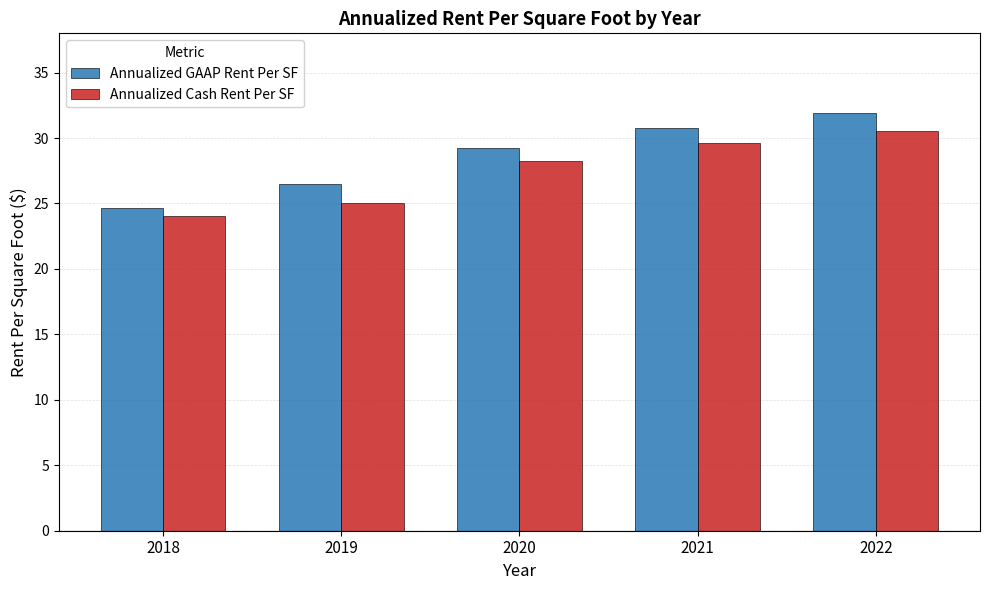

Reading left to right, list all the values displayed in this chart.

Annualized GAAP Rent Per SF: 2018=24.7	2019=26.5	2020=29.2	2021=30.8	2022=31.9
Annualized Cash Rent Per SF: 2018=24.1	2019=25.1	2020=28.2	2021=29.6	2022=30.5